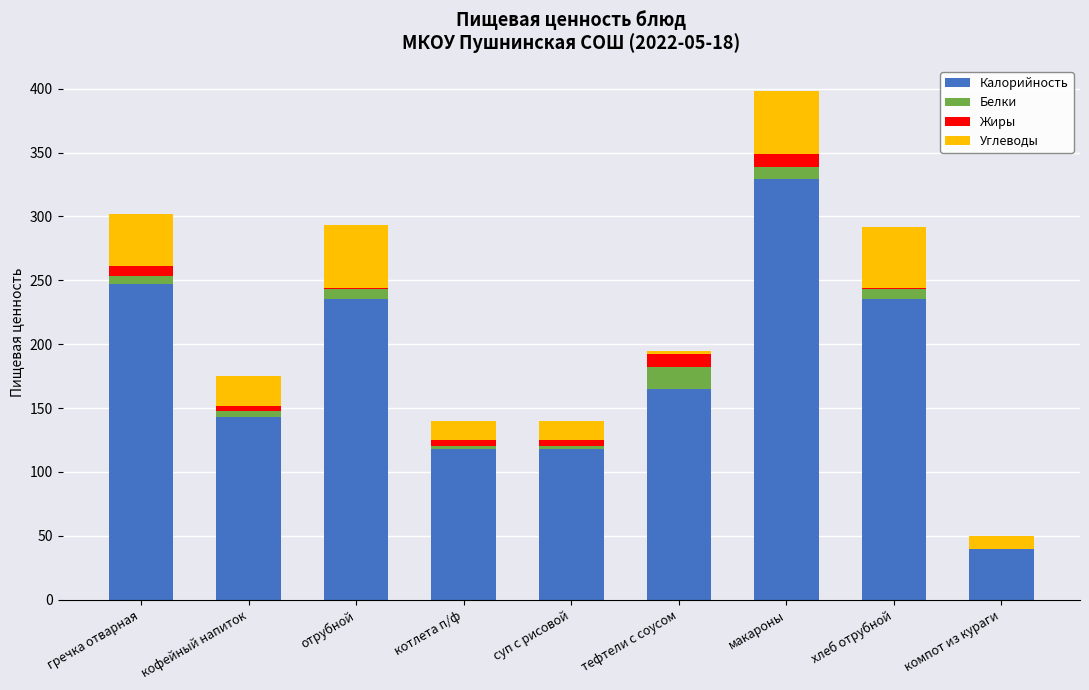

The Калорийность series shows 139 at гречка отварная. True or false?

False